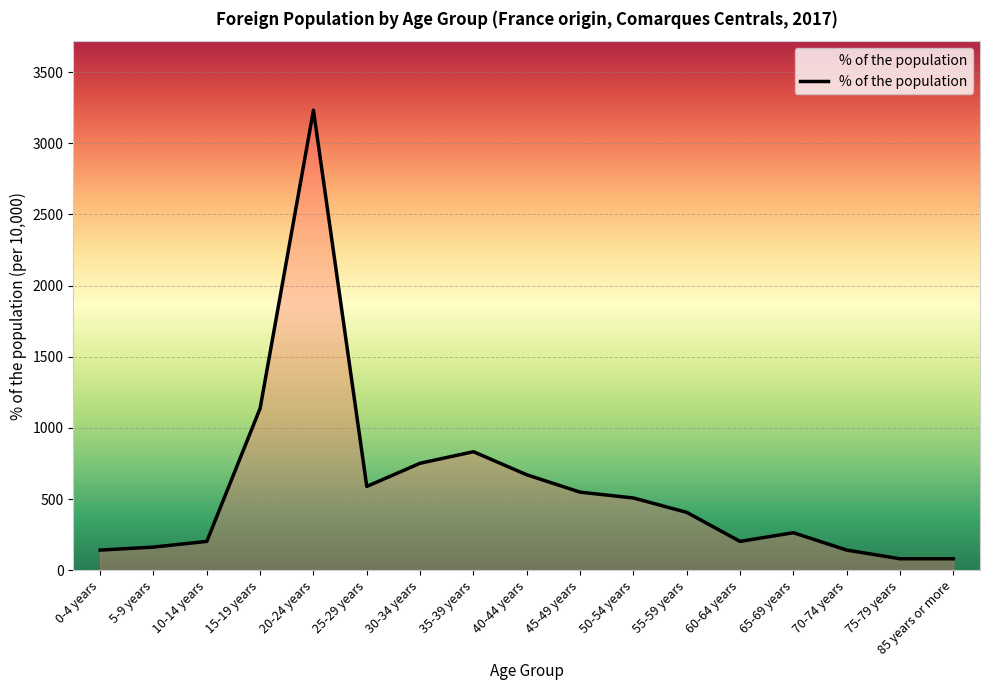

Where does the data first go above 407?

15-19 years